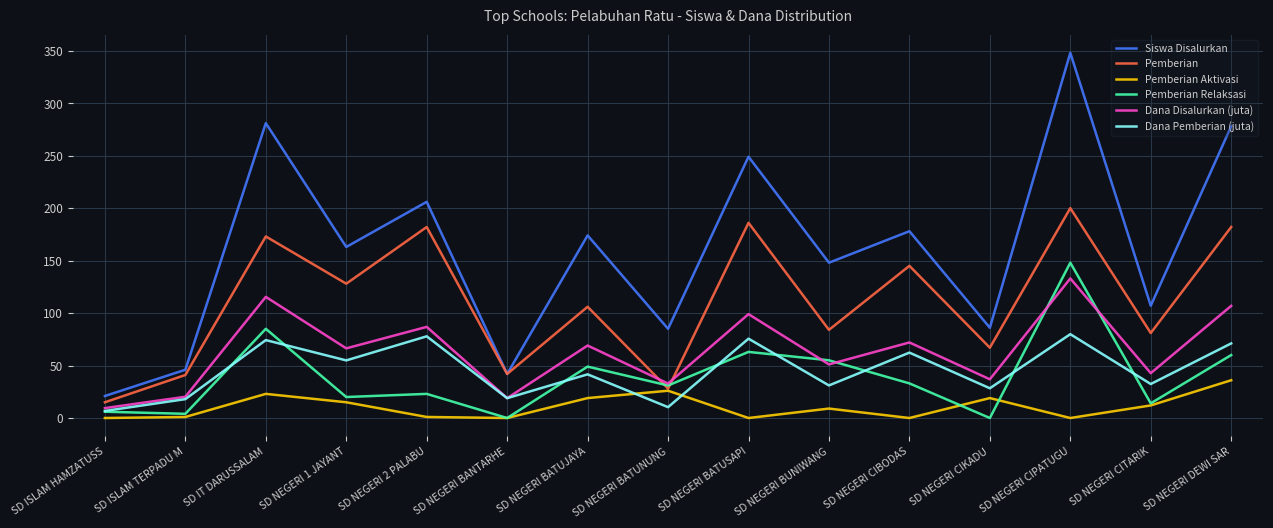

What is the difference between the maximum and minimum values in the Pemberian Relaksasi series?

148.0